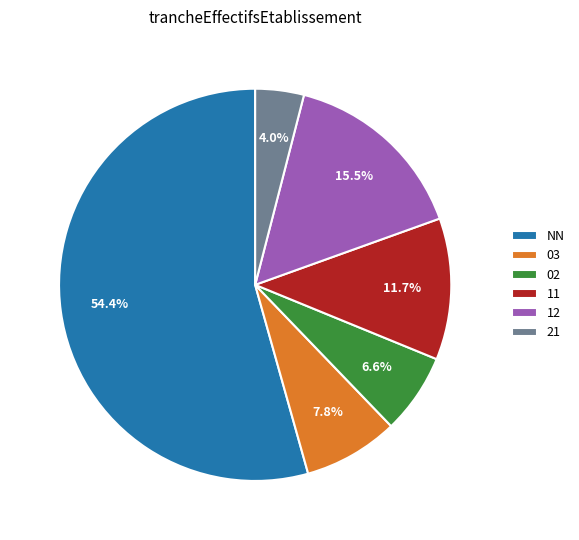

To the nearest percent, what is the difference between the largest and smallest slice percentages?

50%